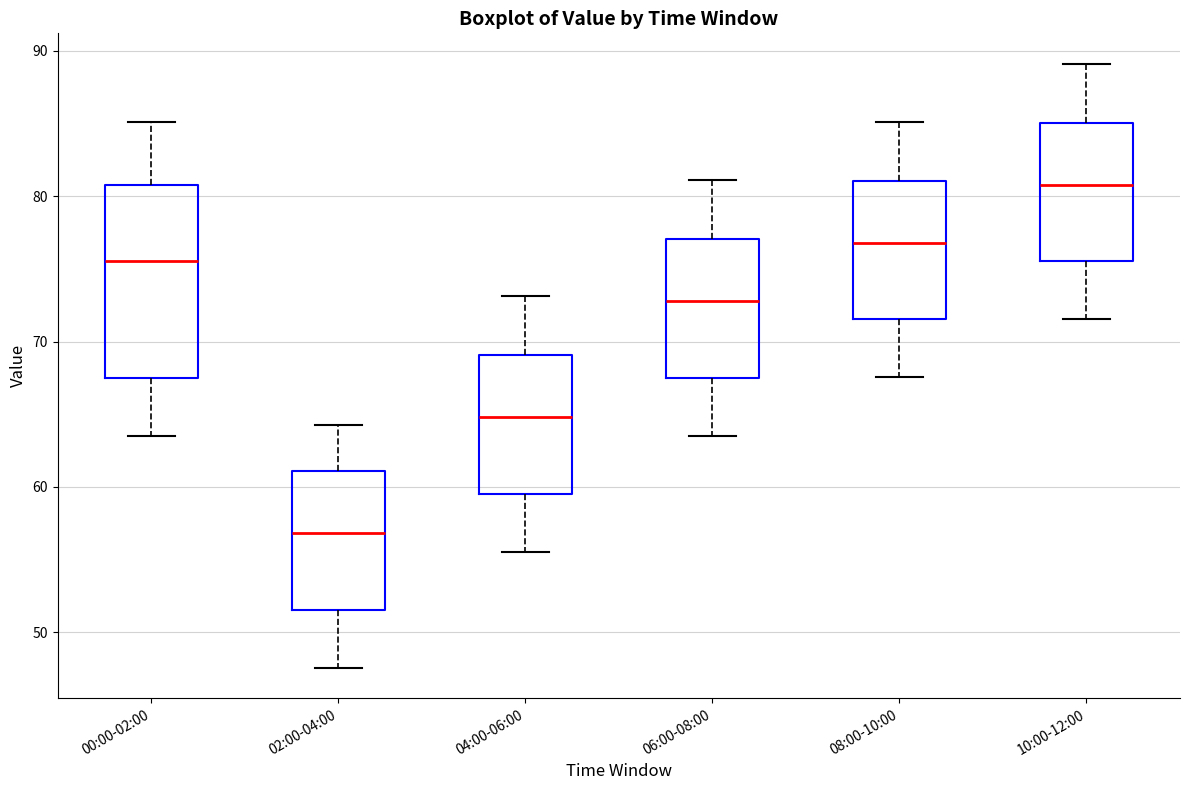

Comparing the boxes themselves (not the whiskers), which one is the tallest?

00:00-02:00